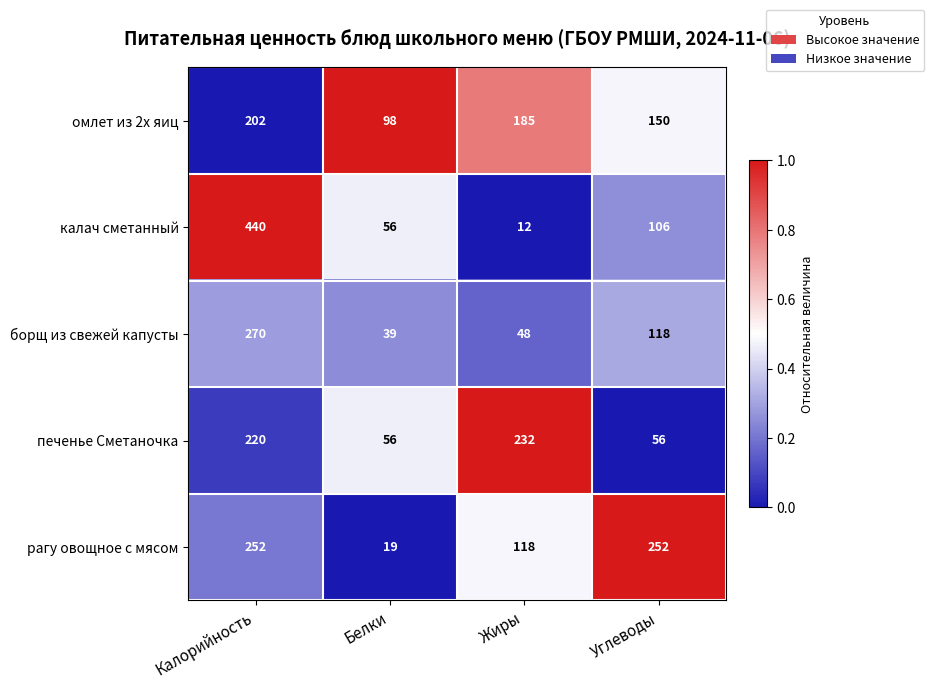

Count the омлет из 2х яиц values in the range 150 to 202.

3